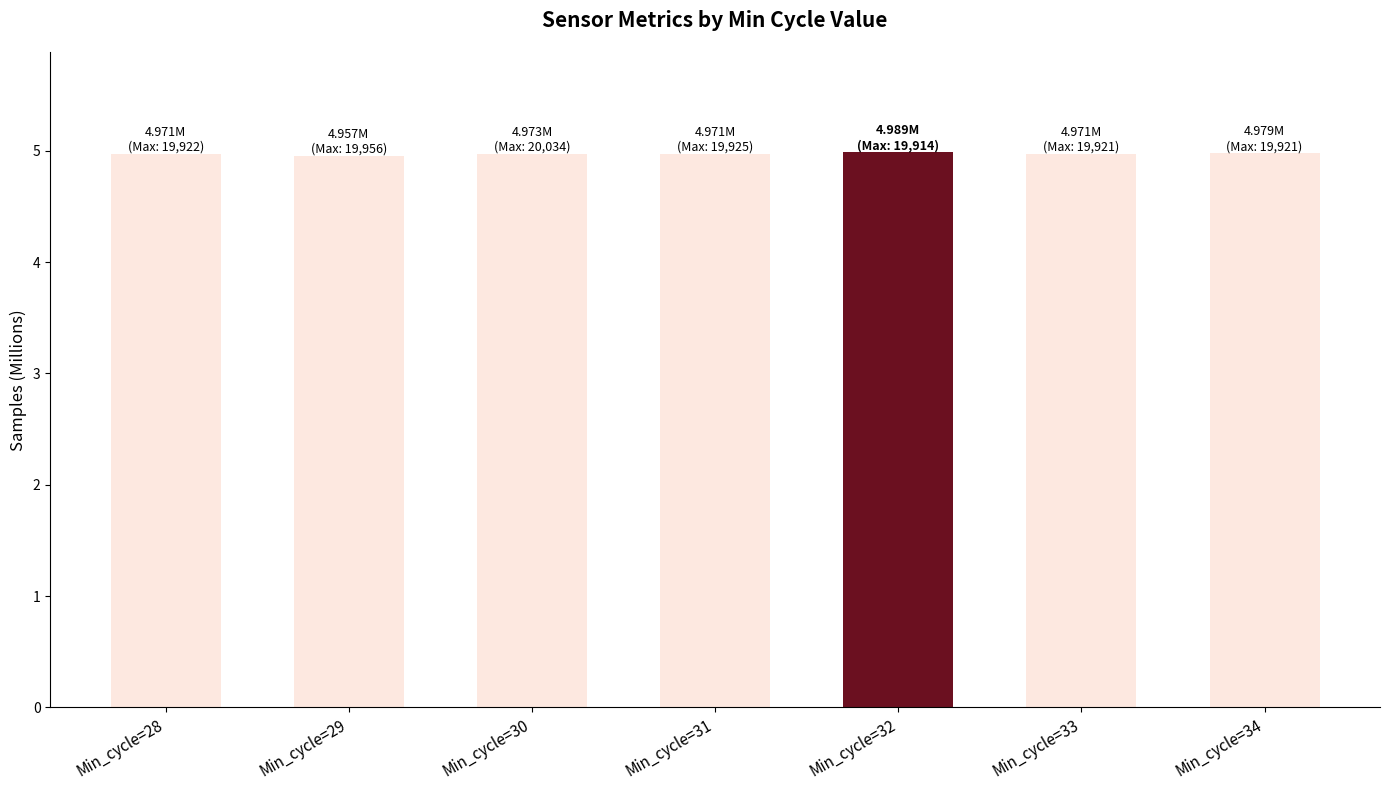

What is the approximate value at Min_cycle=33?

5.0